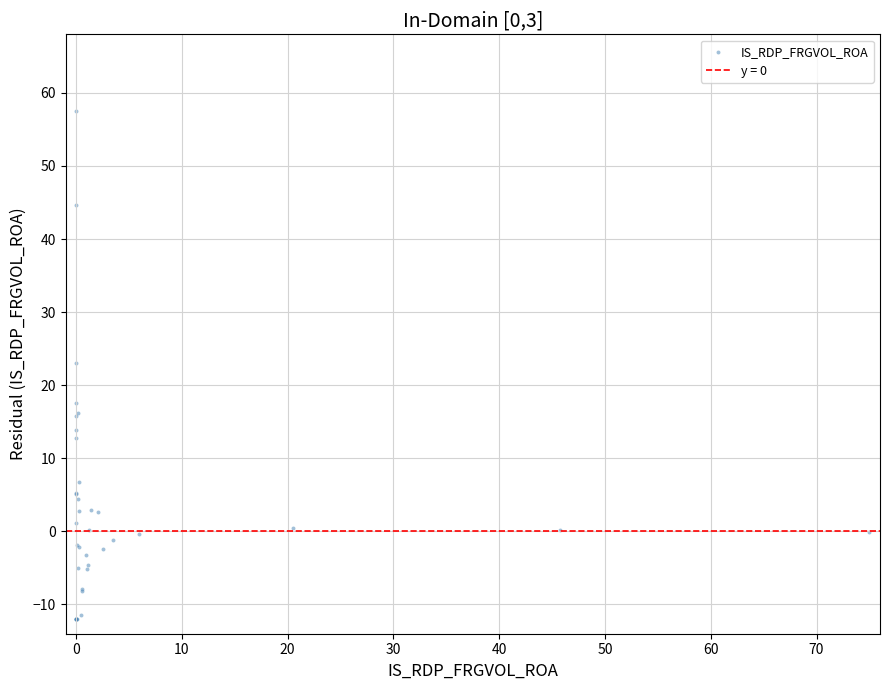

What Y value in the scatter plot is closest to 22?

23.0